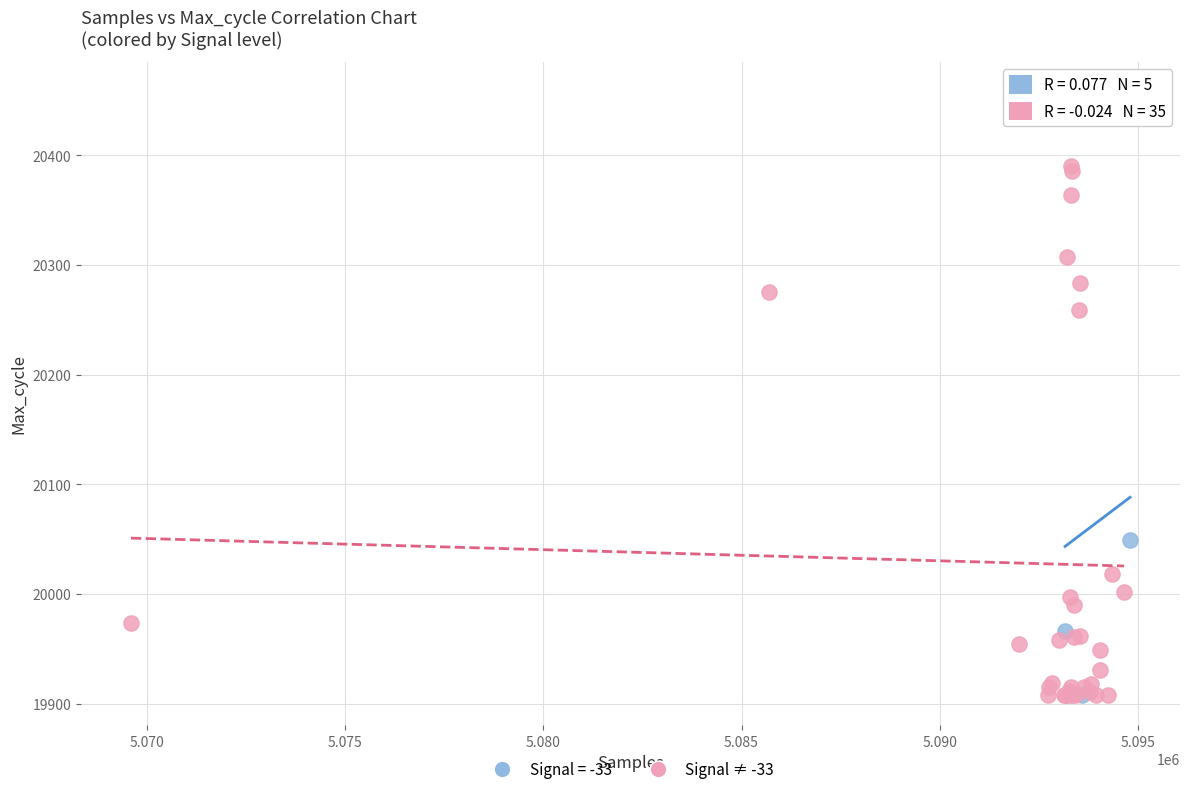

What are all the series names shown in the legend?

Signal = -33, Signal ≠ -33